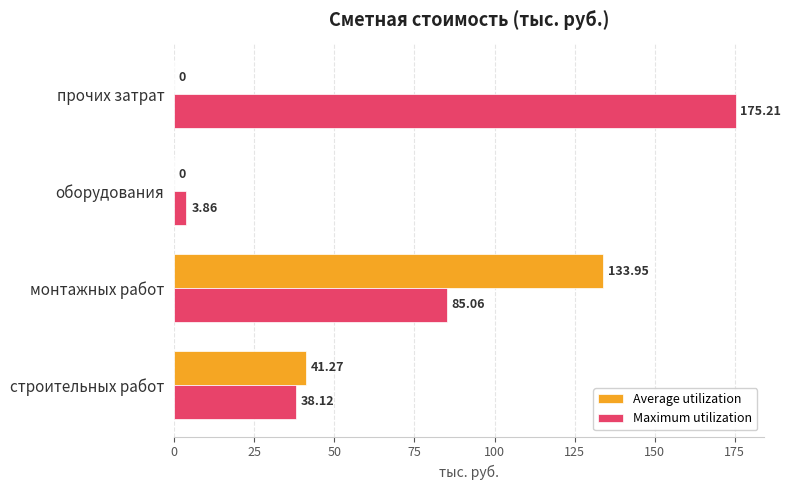

At which category is the sum across all series the highest?

монтажных работ